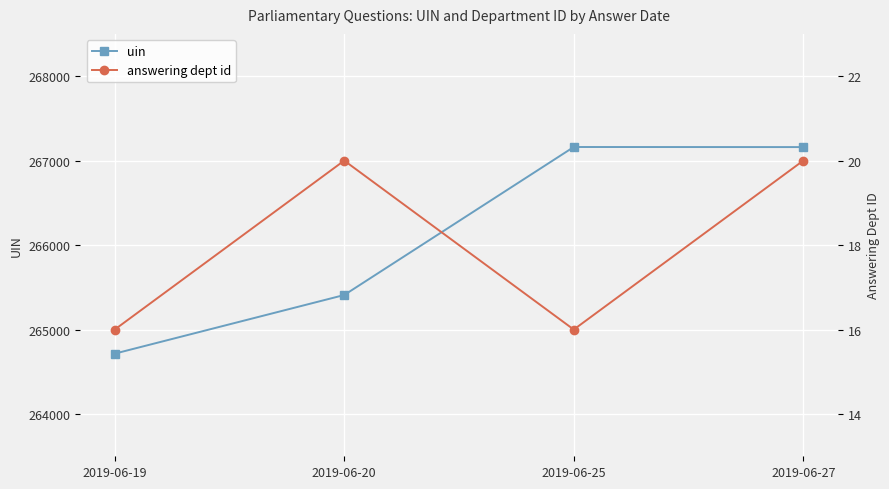

True or false: uin has a value of 392253 at 2019-06-19.

False